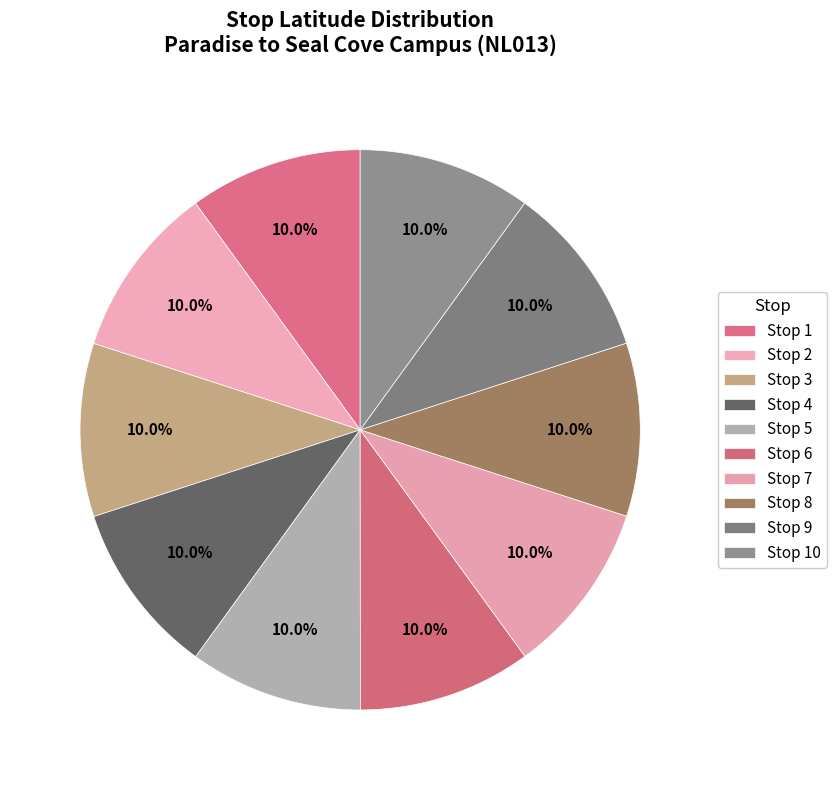

How much of the chart is everything except Stop 2?

90.0%